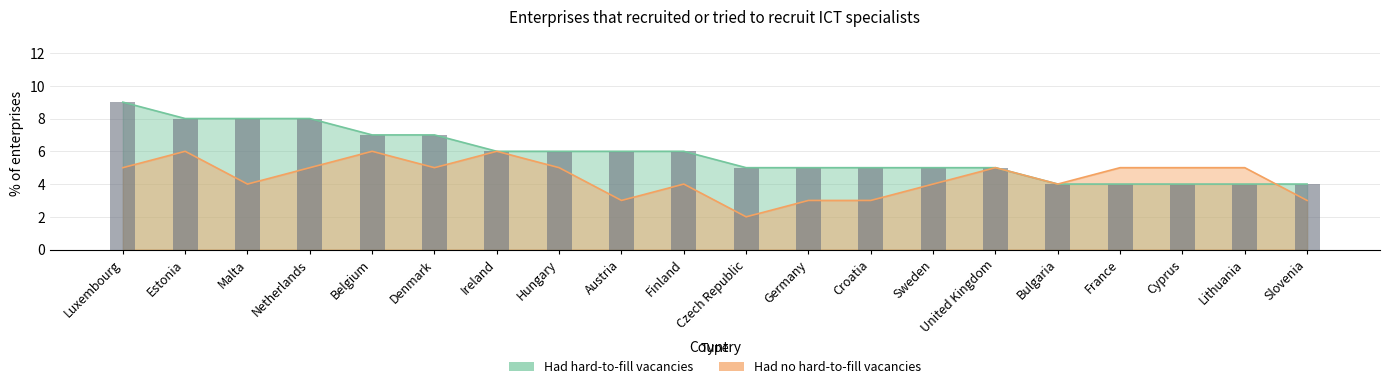

Which series changed the most between Austria and Sweden?

Had hard-to-fill vacancies